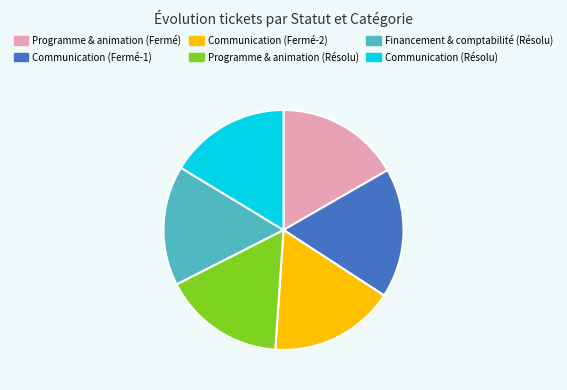

Count the number of slices in the pie.

6